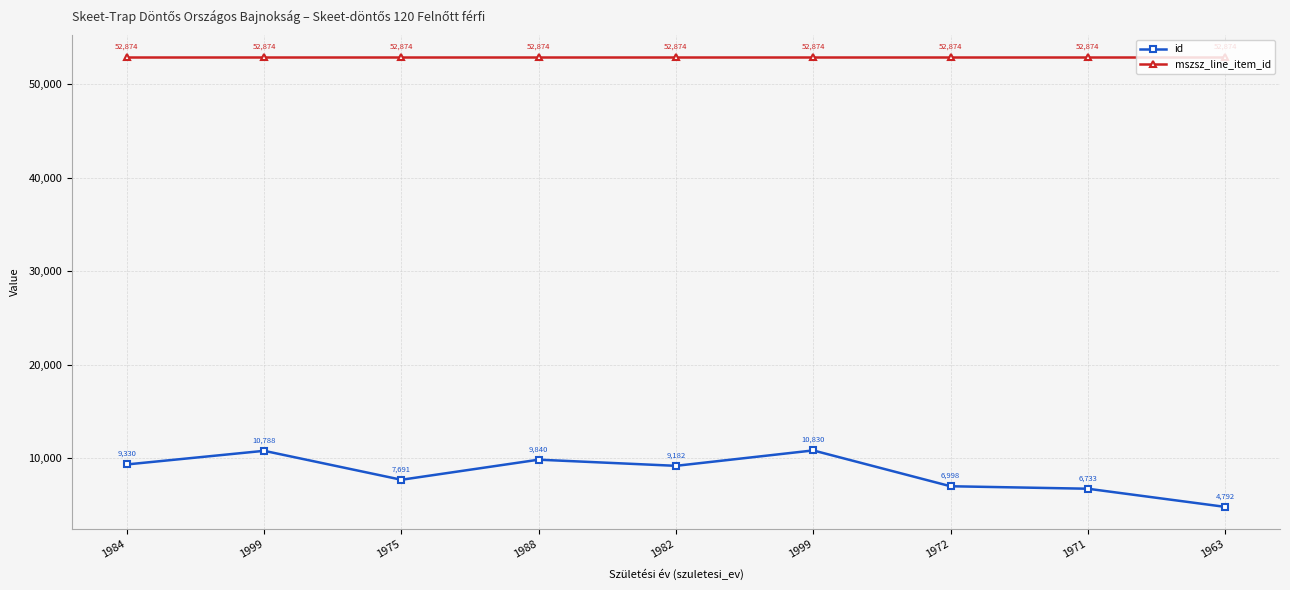

How many data points does each series have?

9